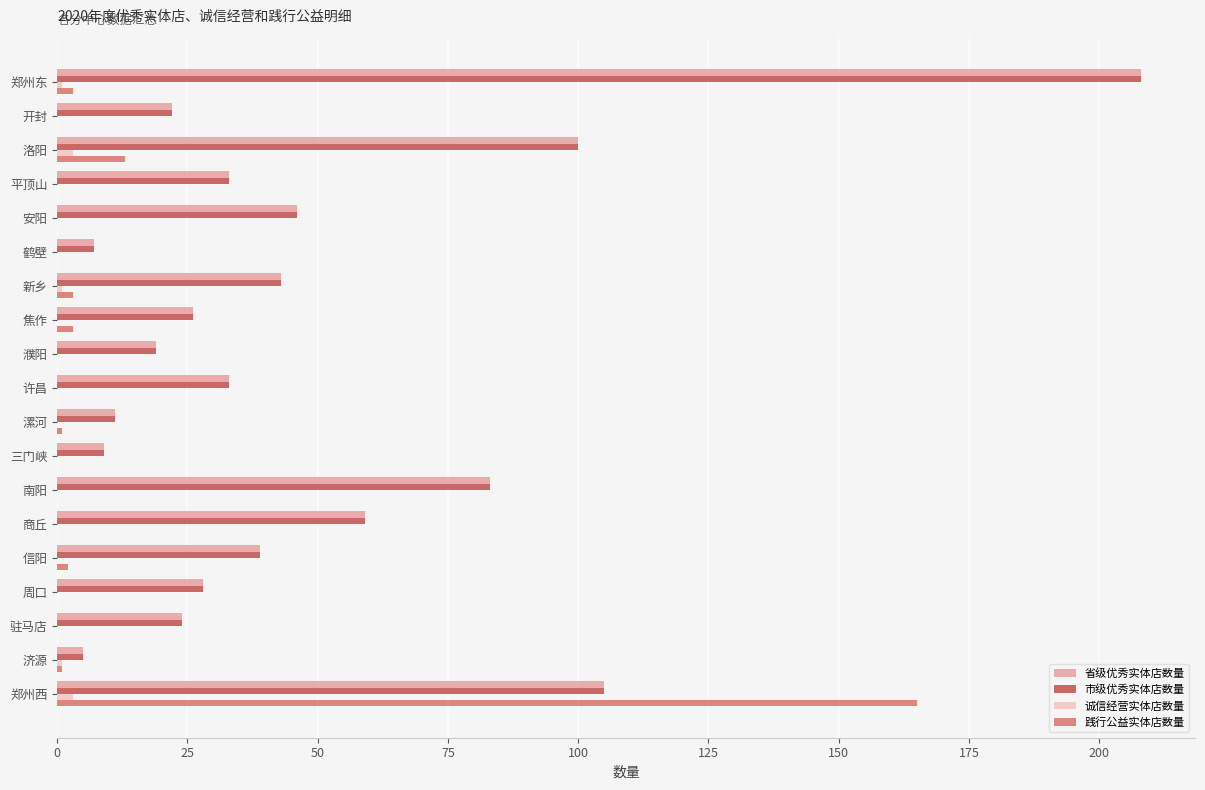

Read the 市级优秀实体店数量 value at 商丘.

59